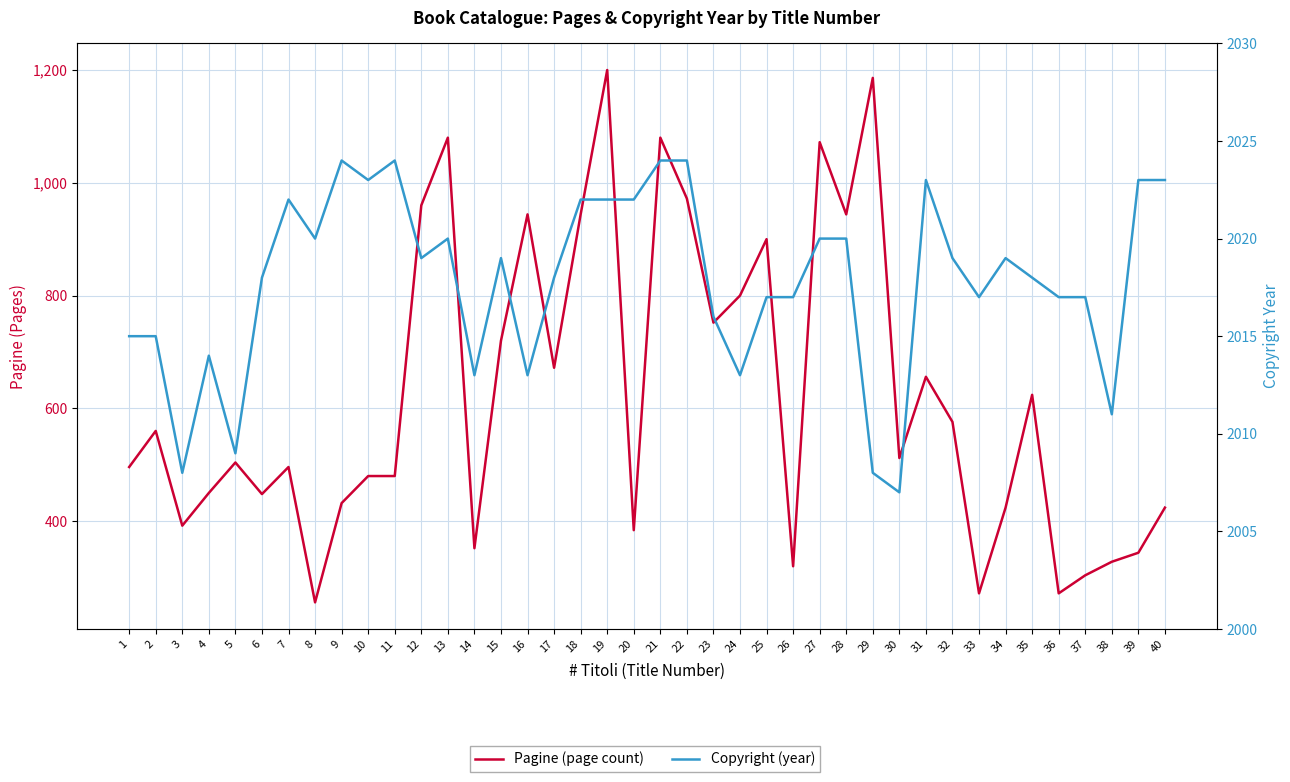

True or false: Pagine (page count) and Copyright (year) cross at least once.

False